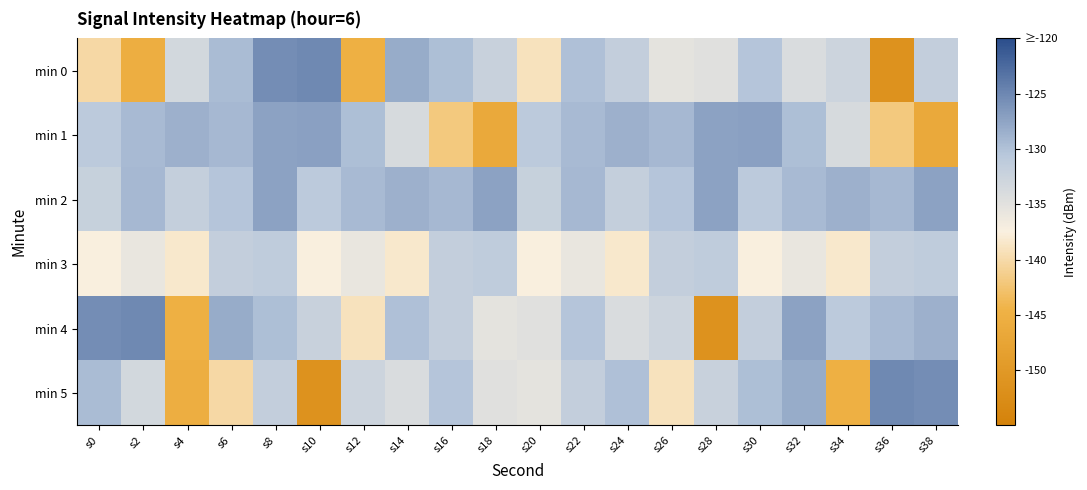

Rank the series by their maximum value, from highest to lowest.

min 0, min 4, min 5, min 1, min 2, min 3